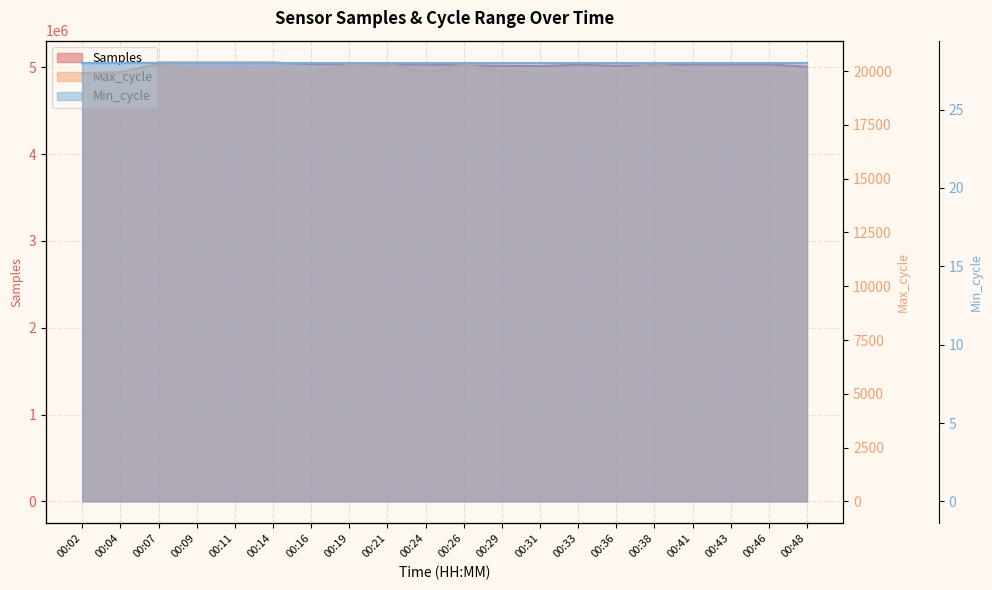

Is the value of Min_cycle at 00:24 greater than the value of Max_cycle at 00:33?

No